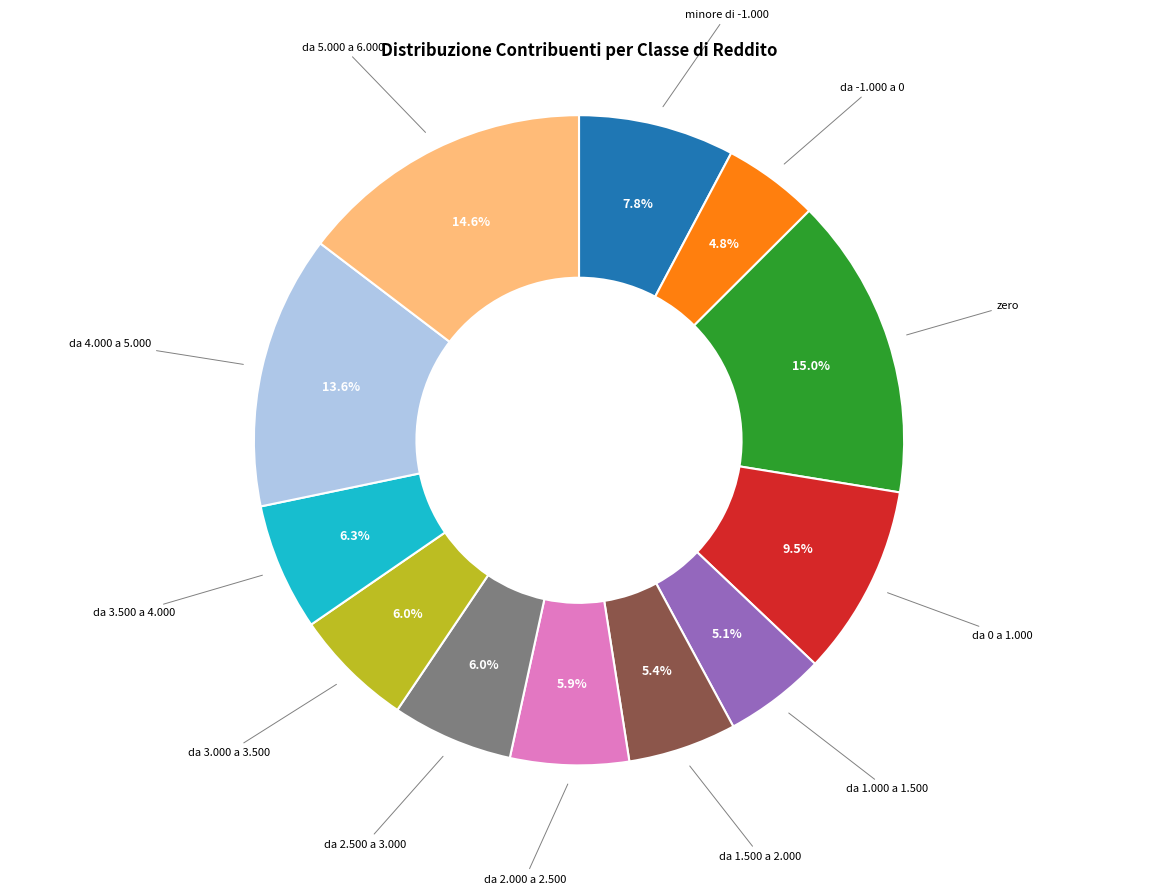

Does any single category account for the majority?

No